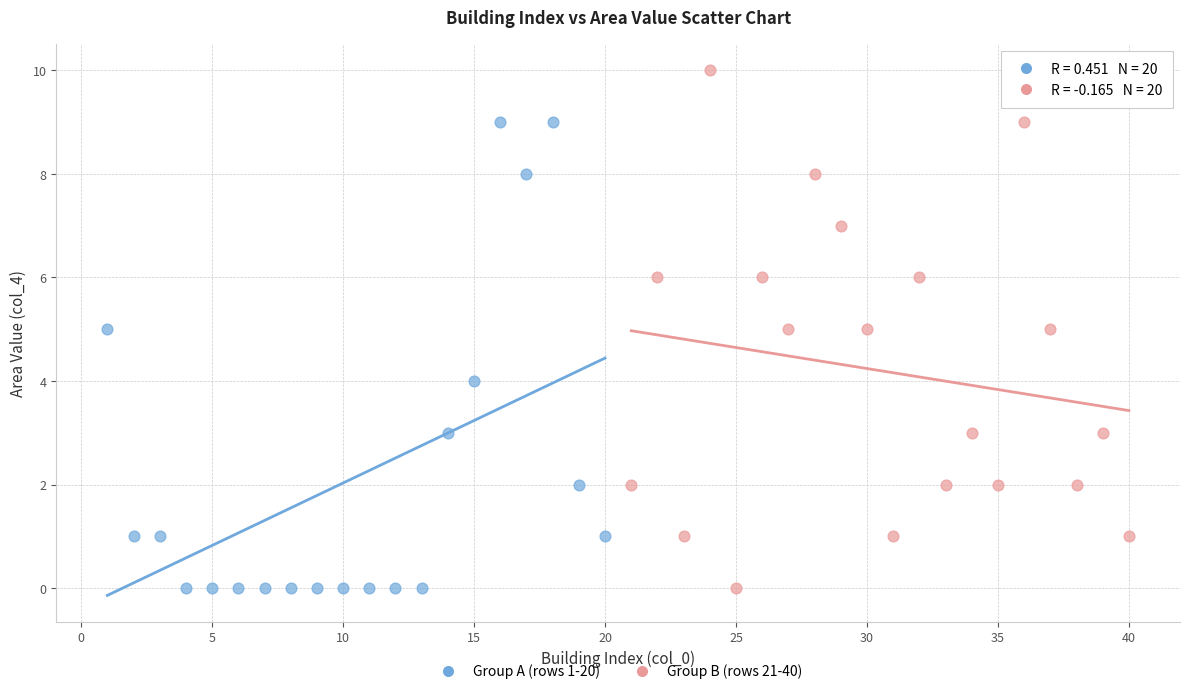

Which series reaches the maximum Y coordinate?

Group B (rows 21-40)